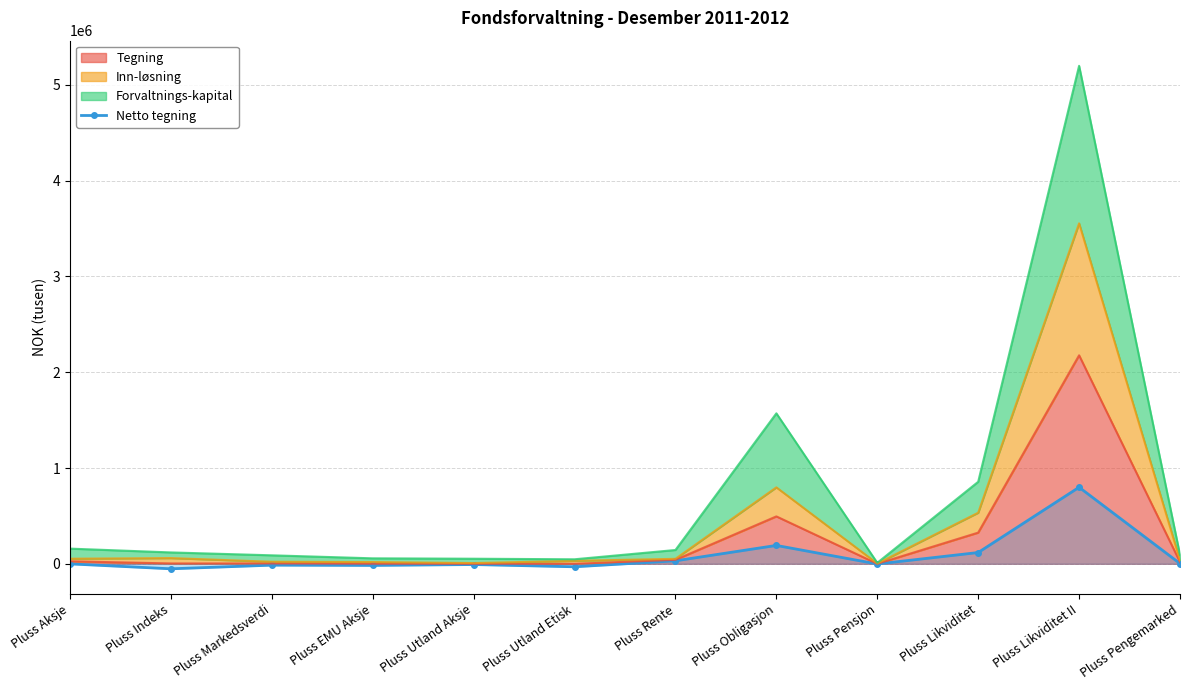

What is the value of the 7th point from the left?

31182